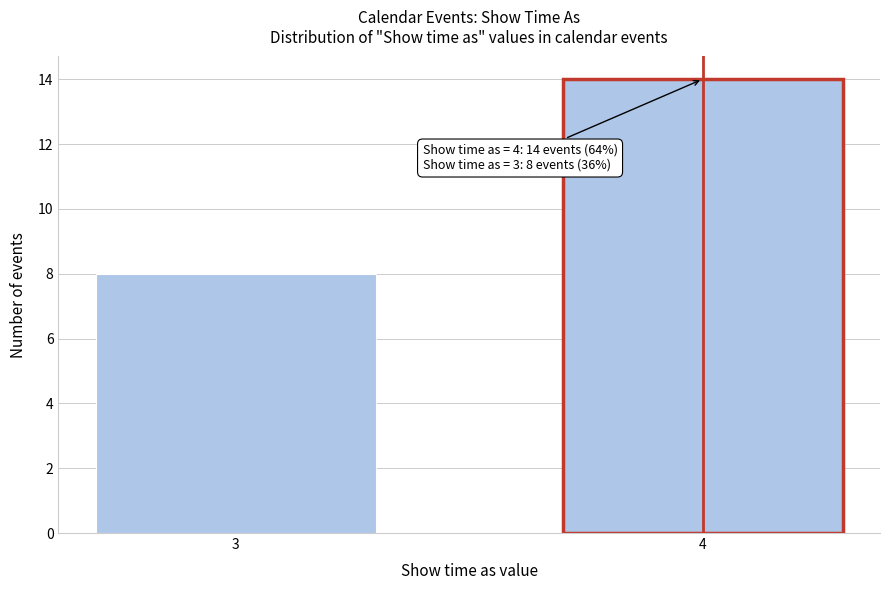

Reading left to right, transcribe all the data shown in this chart.

8	14